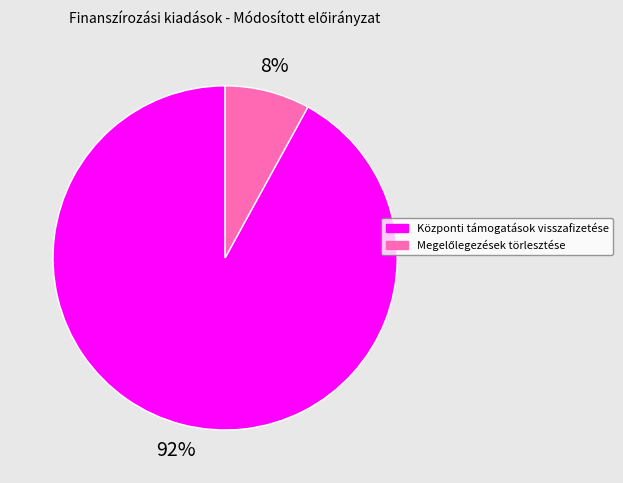

To the nearest percent, what is the difference between the largest and smallest slice percentages?

84%